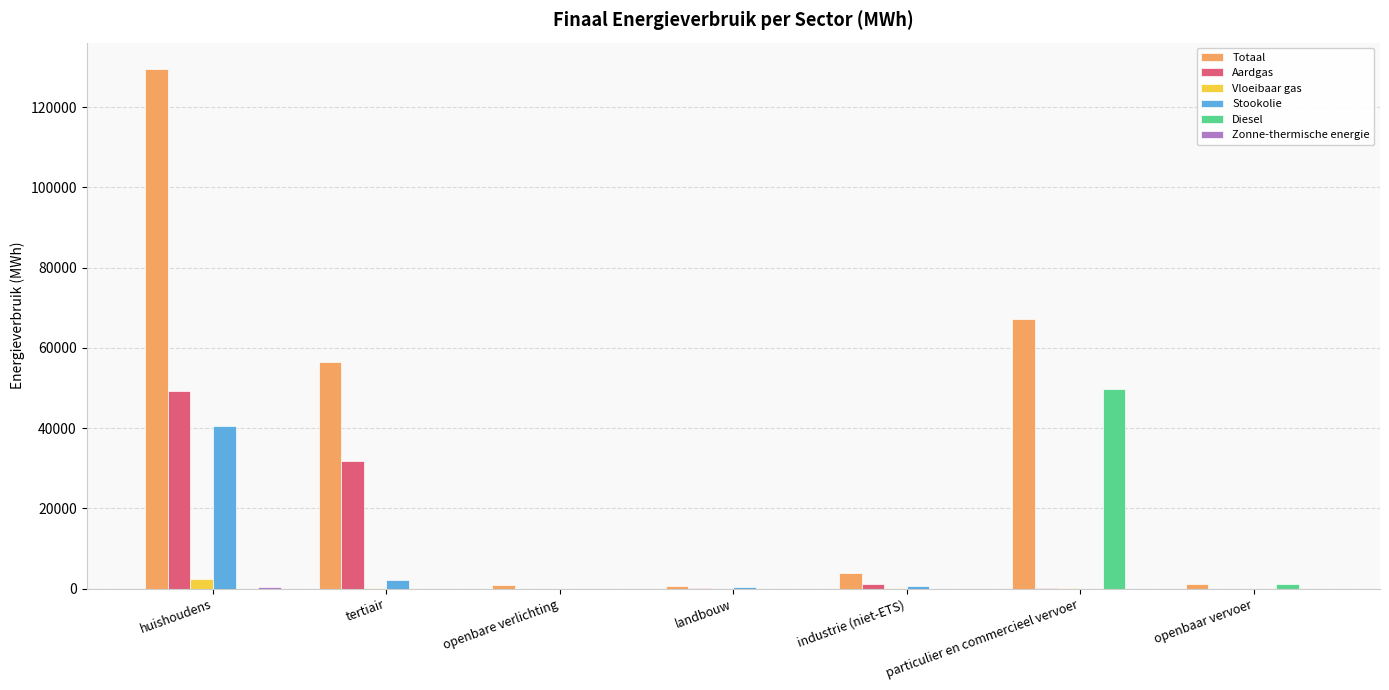

What is the approximate value of Totaal at openbaar vervoer?

1197.4